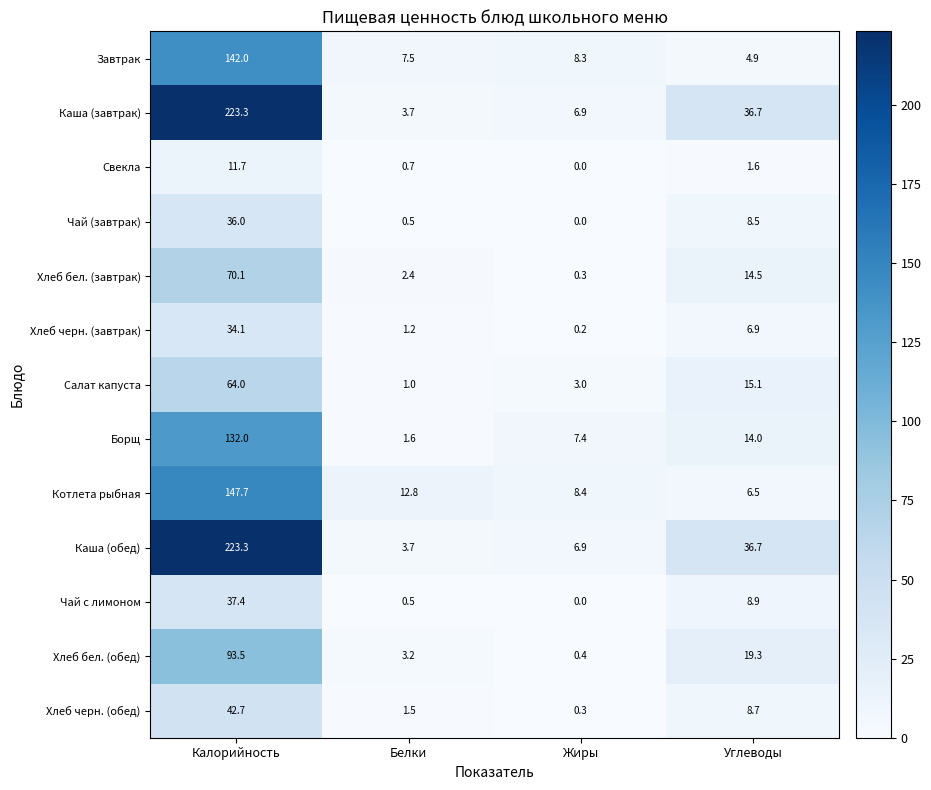

What is the spread (max minus min) of values at Белки?

12.3